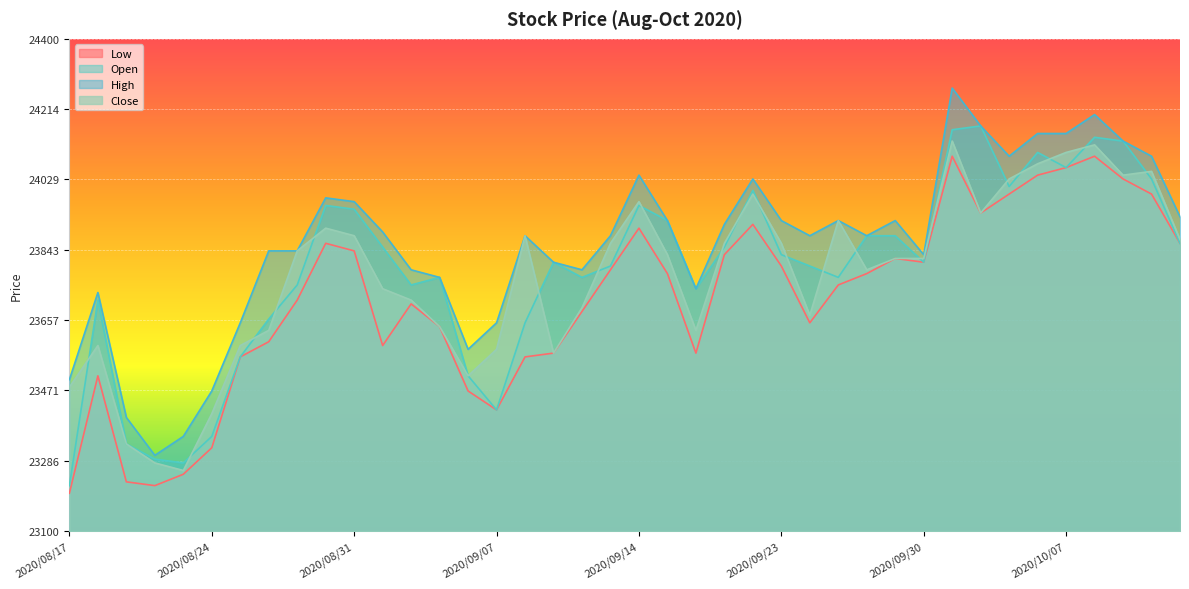

True or false: Low has a value of 23940 at 2020/10/02.

True